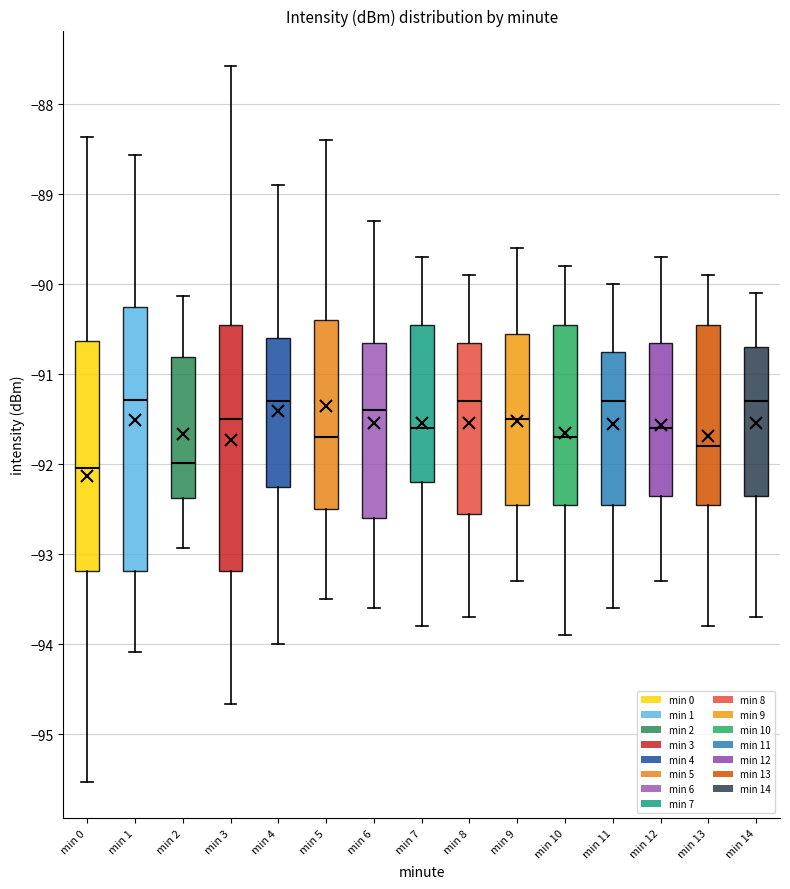

Reading left to right, read every box against the y-axis: the position of its median line, the range the box covers, and the ends of its whiskers. The values are not printed on the chart, so give them approximately, as read against the axis.

min 0: median -92.0, box -93.2 to -90.6, whiskers -95.5 to -88.4
min 1: median -91.3, box -93.2 to -90.3, whiskers -94.1 to -88.6
min 2: median -92.0, box -92.4 to -90.8, whiskers -92.9 to -90.1
min 3: median -91.5, box -93.2 to -90.5, whiskers -94.7 to -87.6
min 4: median -91.3, box -92.2 to -90.6, whiskers -94.0 to -88.9
min 5: median -91.7, box -92.5 to -90.4, whiskers -93.5 to -88.4
min 6: median -91.4, box -92.6 to -90.6, whiskers -93.6 to -89.3
min 7: median -91.6, box -92.2 to -90.4, whiskers -93.8 to -89.7
min 8: median -91.3, box -92.5 to -90.6, whiskers -93.7 to -89.9
min 9: median -91.5, box -92.4 to -90.5, whiskers -93.3 to -89.6
min 10: median -91.7, box -92.4 to -90.4, whiskers -93.9 to -89.8
min 11: median -91.3, box -92.4 to -90.7, whiskers -93.6 to -90.0
min 12: median -91.6, box -92.3 to -90.6, whiskers -93.3 to -89.7
min 13: median -91.8, box -92.4 to -90.4, whiskers -93.8 to -89.9
min 14: median -91.3, box -92.3 to -90.7, whiskers -93.7 to -90.1